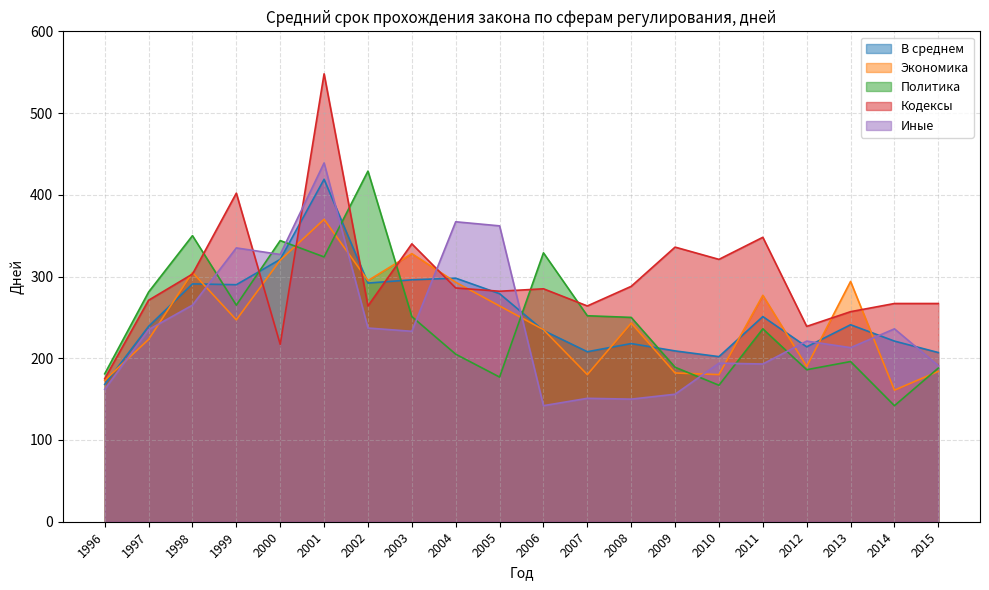

What is the difference between the highest and lowest values at 1998?

85